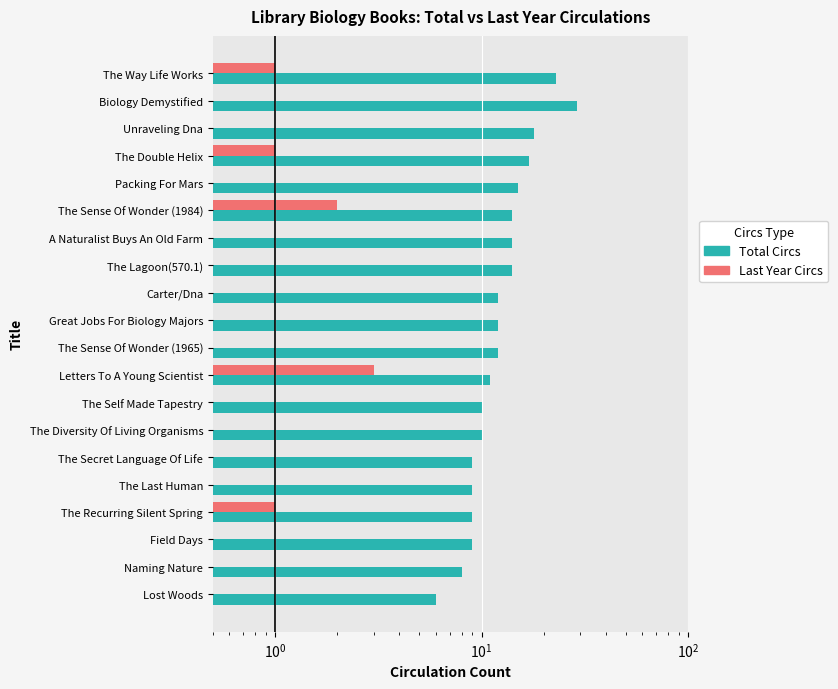

Are the bars grouped side by side (vs. stacked)?

Yes